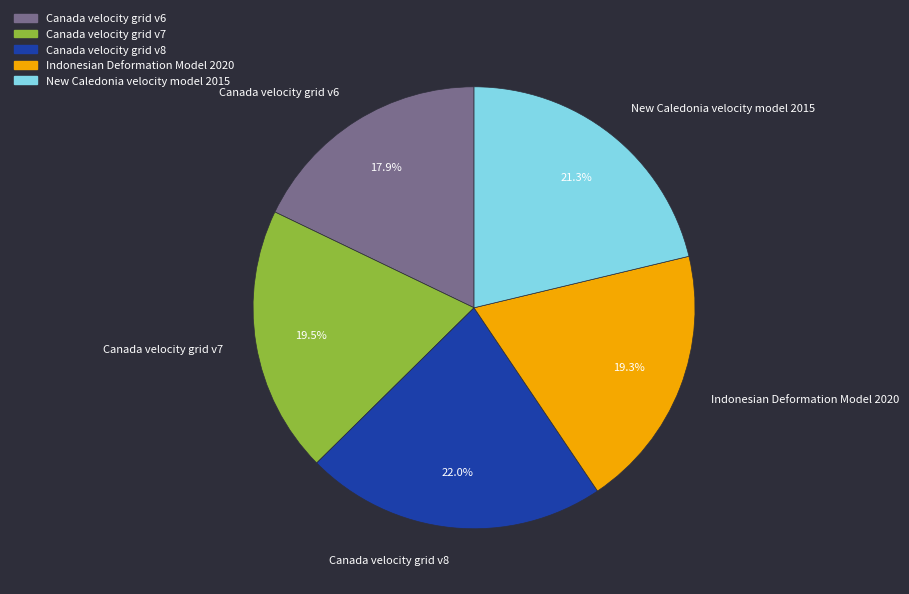

Do Indonesian Deformation Model 2020 and Canada velocity grid v7 together represent more than half of the pie?

No